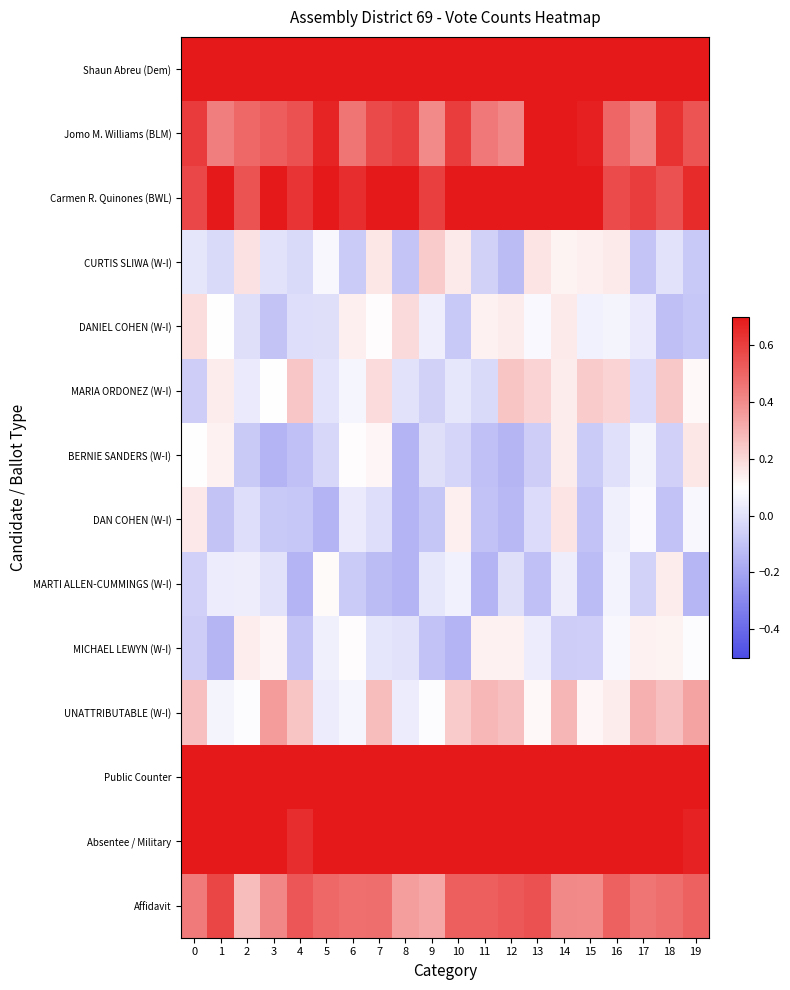

At which category does the chart reach its peak across all series?

1